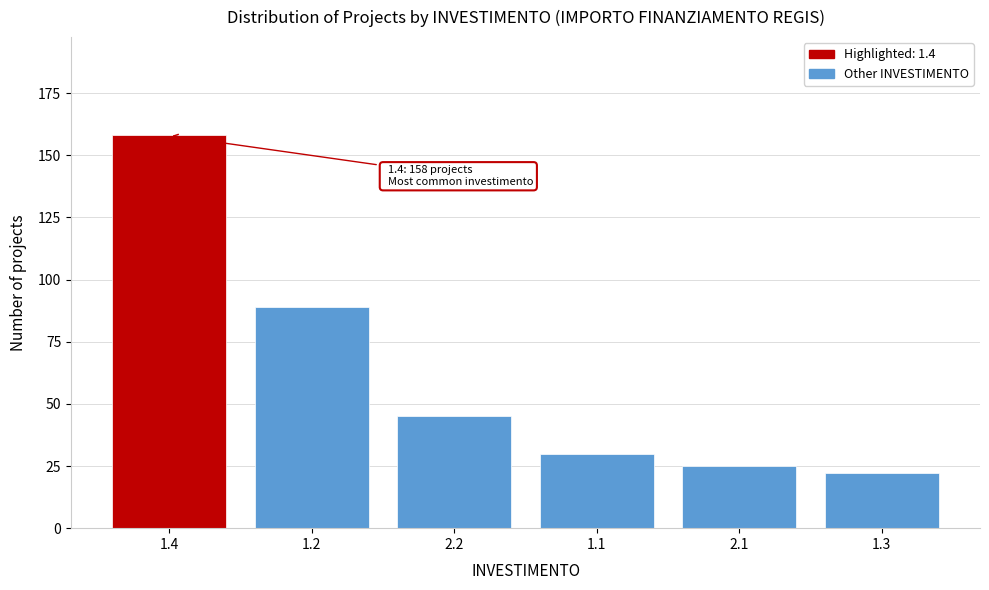

Reading right to left, what are all the values shown in this chart?

22	25	30	45	89	158